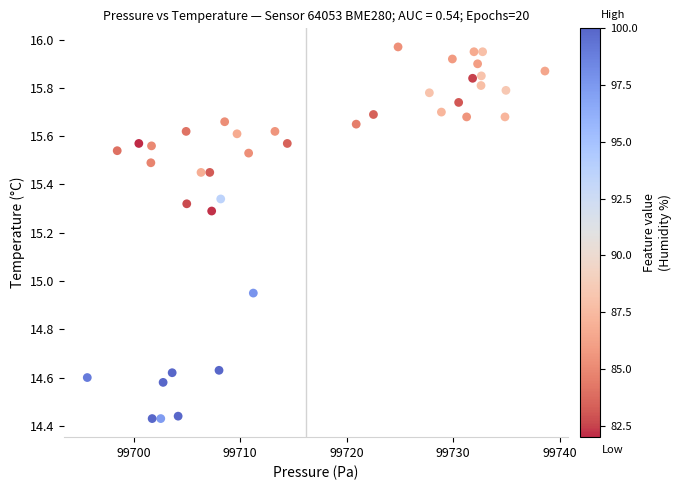

What is the range of Y values (max minus min)?

1.5